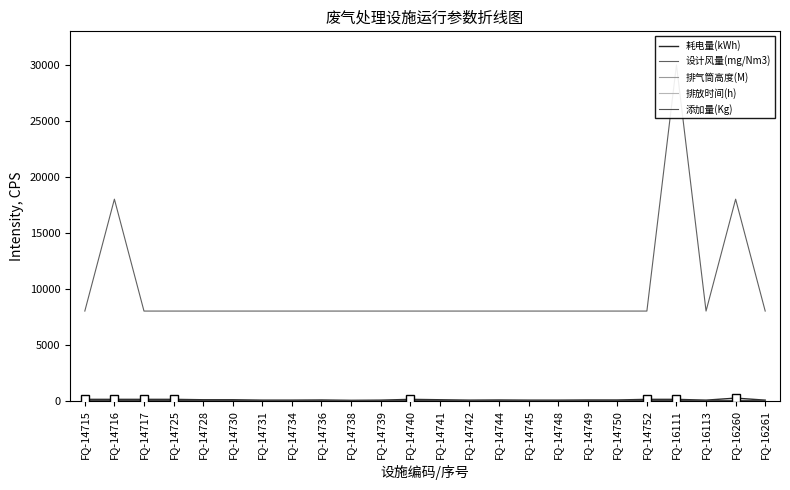

True or false: 设计风量(mg/Nm3) and 耗电量(kWh) cross at least once.

False